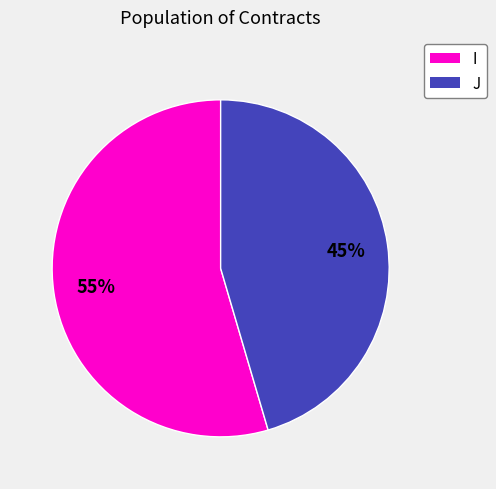

Is the sum of J and I greater than half?

Yes